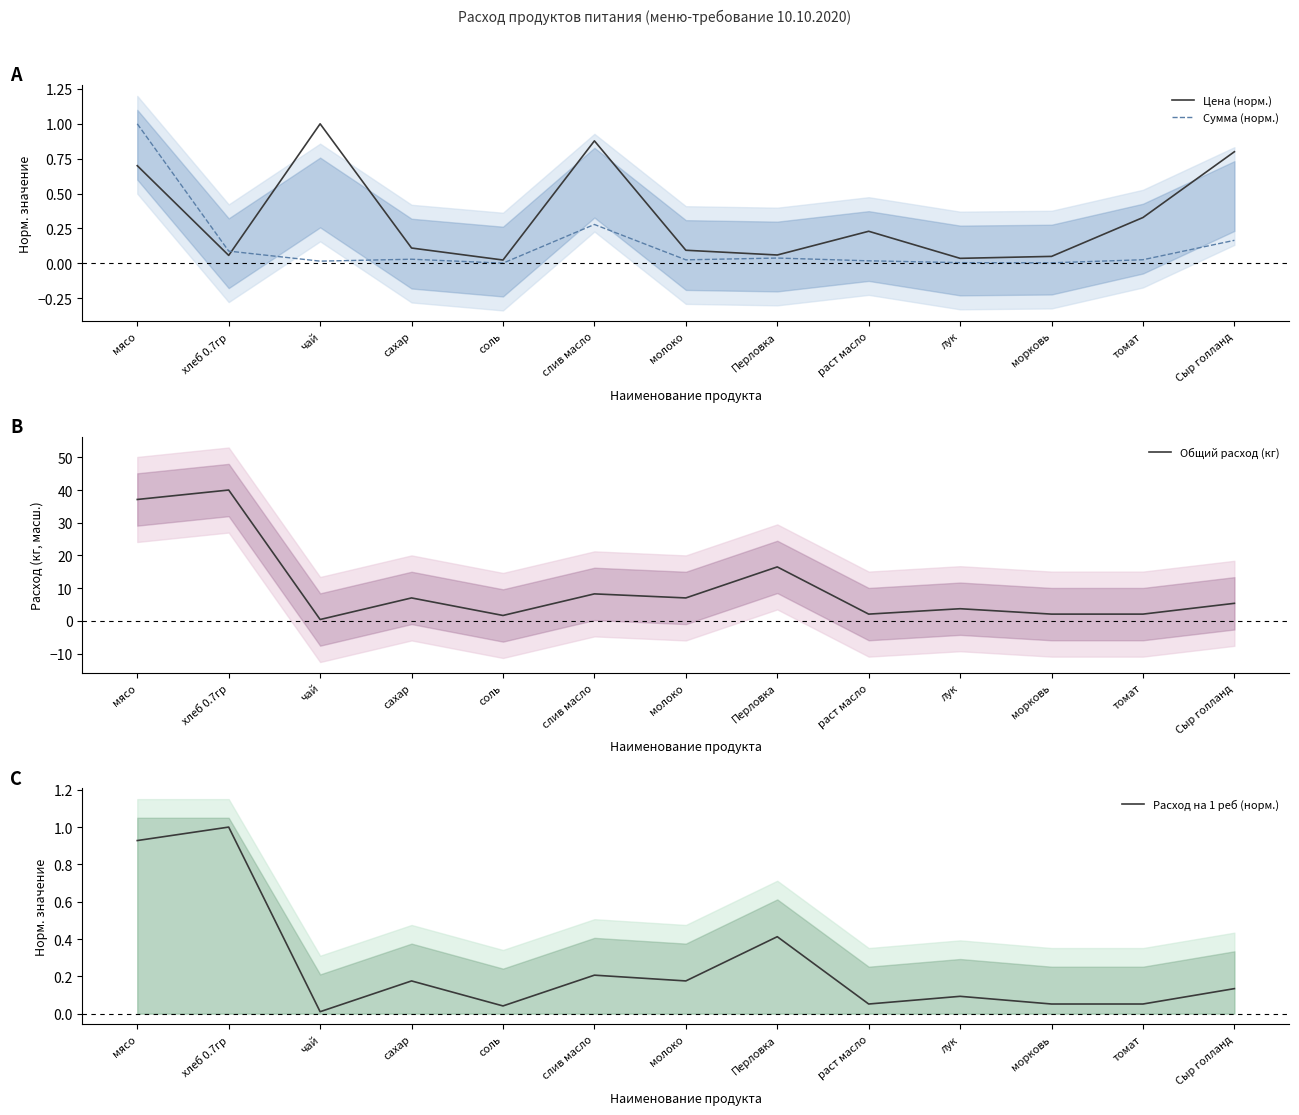

Is it true that Сумма (норм.) equals 0.0 at чай?

False